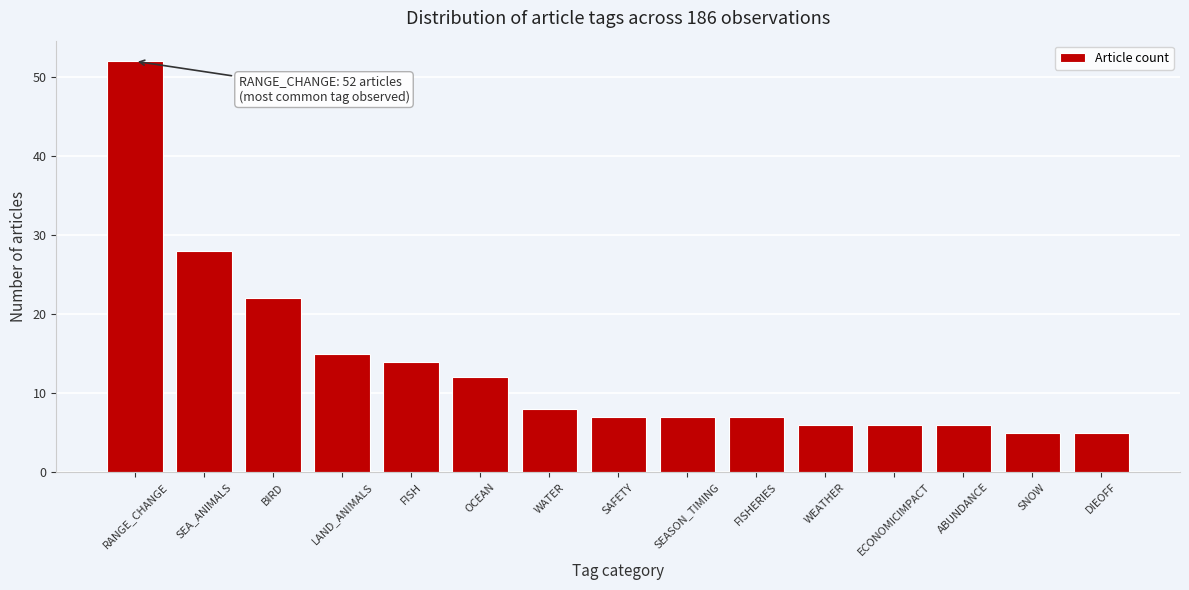

Reading left to right, what are all the values shown in this chart?

52	28	22	15	14	12	8	7	7	7	6	6	6	5	5